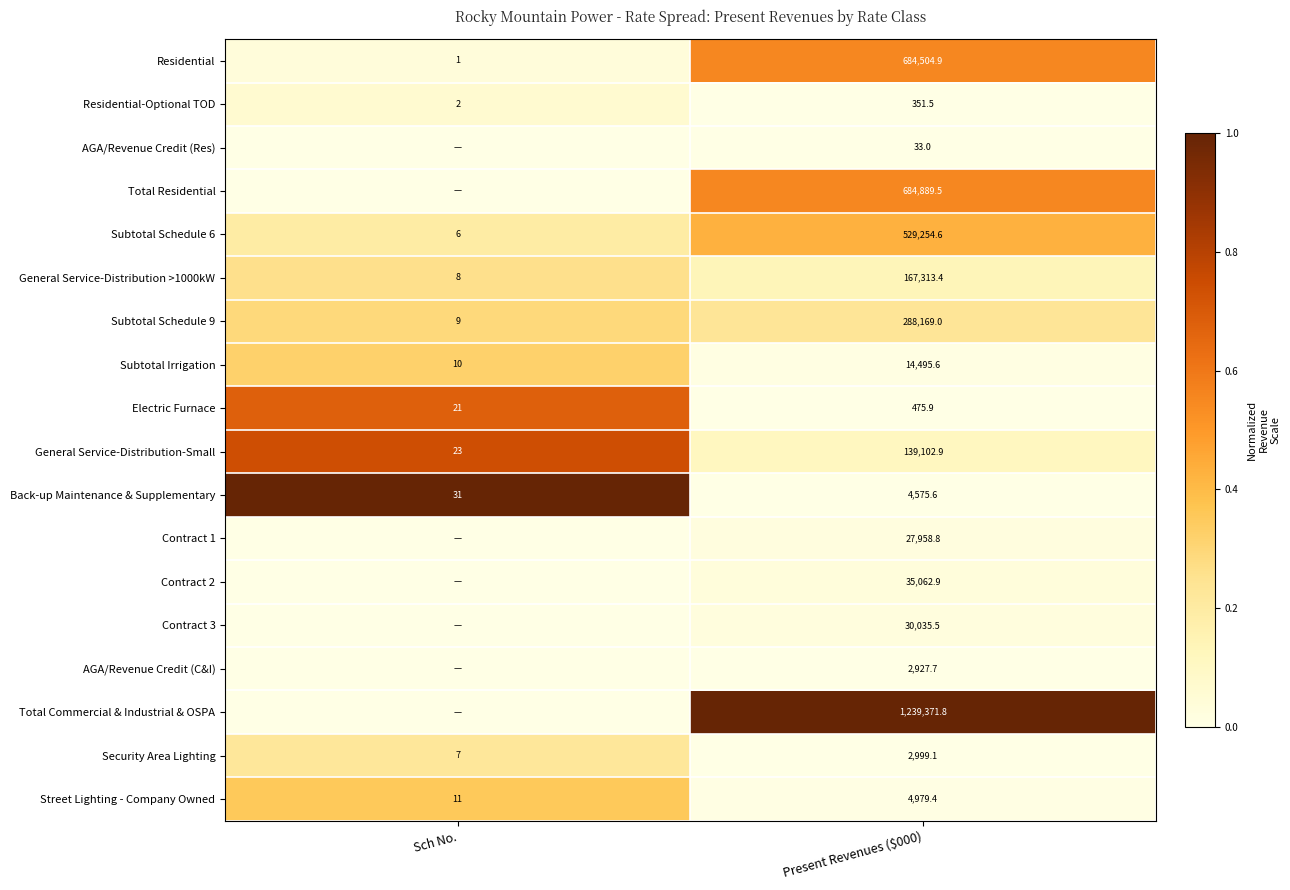

The value of Subtotal Schedule 9 at Present Revenues ($000) is 489902.1. True or false?

False